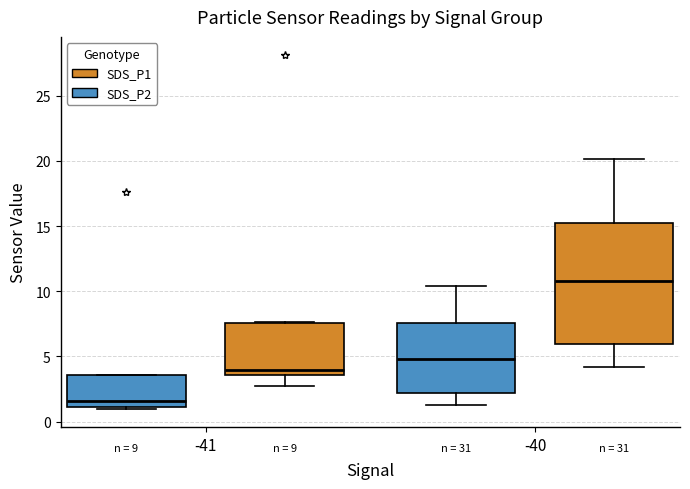

Reading left to right, transcribe this box plot: for each box, give where its median line is, the range the box spans, and where its two whiskers end, as read against the y-axis. The values are not printed on the chart, so give them approximately, as read against the axis.

-41 (SDS_P2): median 1.5, box 1.0 to 3.5, whiskers 1.0 (just below the box's lower edge) to 3.5
-41 (SDS_P1): median 4.0, box 3.5 to 7.5, whiskers 2.5 to 7.5
-40 (SDS_P2): median 5.0, box 2.0 to 7.5, whiskers 1.5 to 10.5
-40 (SDS_P1): median 11.0, box 6.0 to 15.0, whiskers 4.0 to 20.0